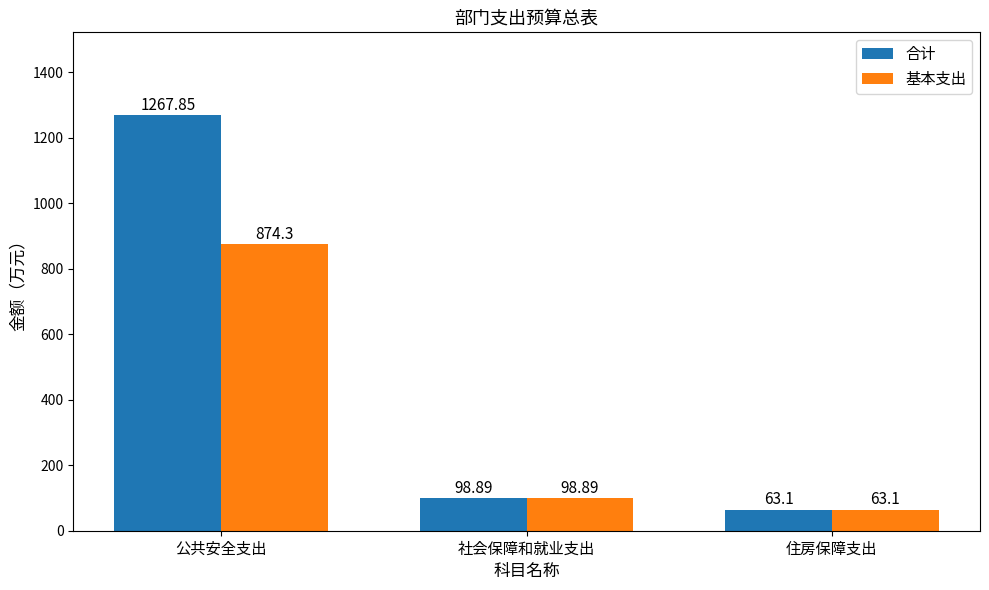

Which series changed the most between 公共安全支出 and 住房保障支出?

合计